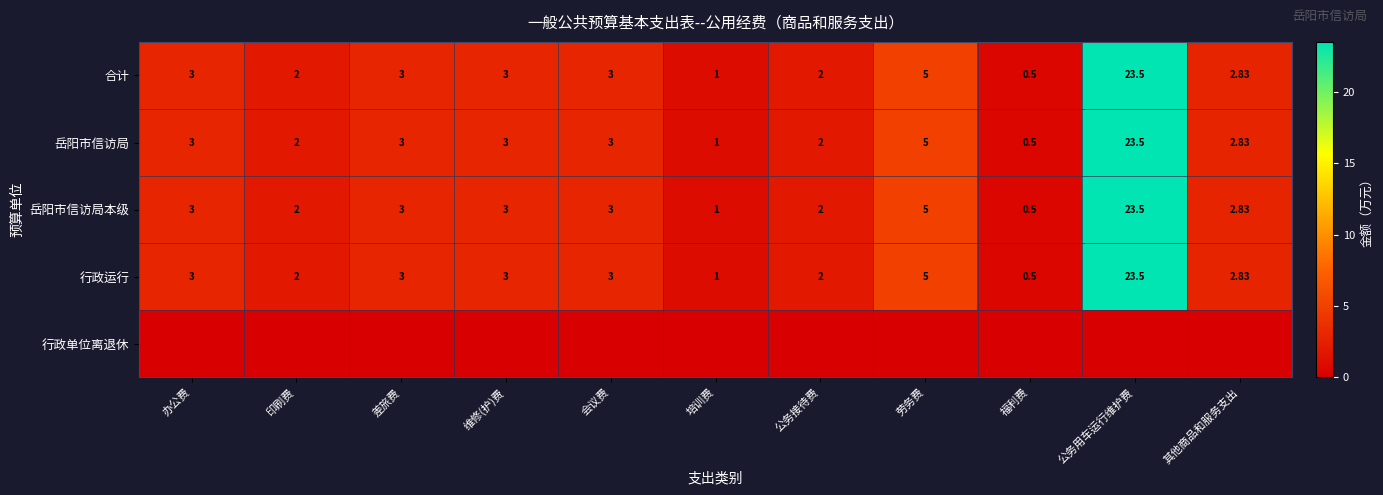

At which category is the sum across all series the highest?

公务用车运行维护费